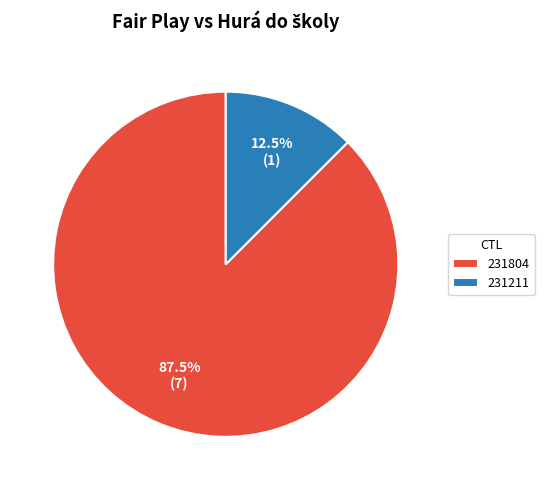

What is the ratio of the value at 231804 to the value at 231211?

7.0